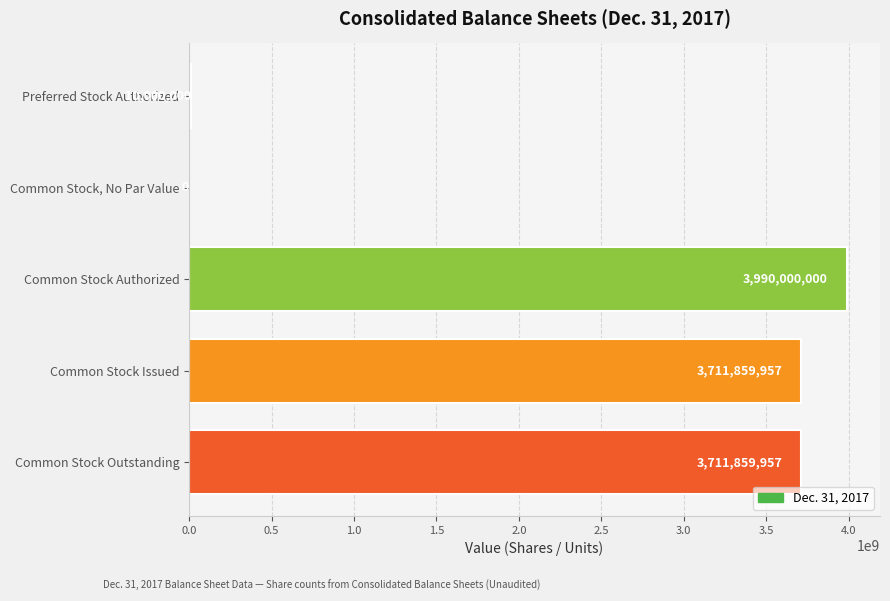

What is the sum of all values?

11423719914